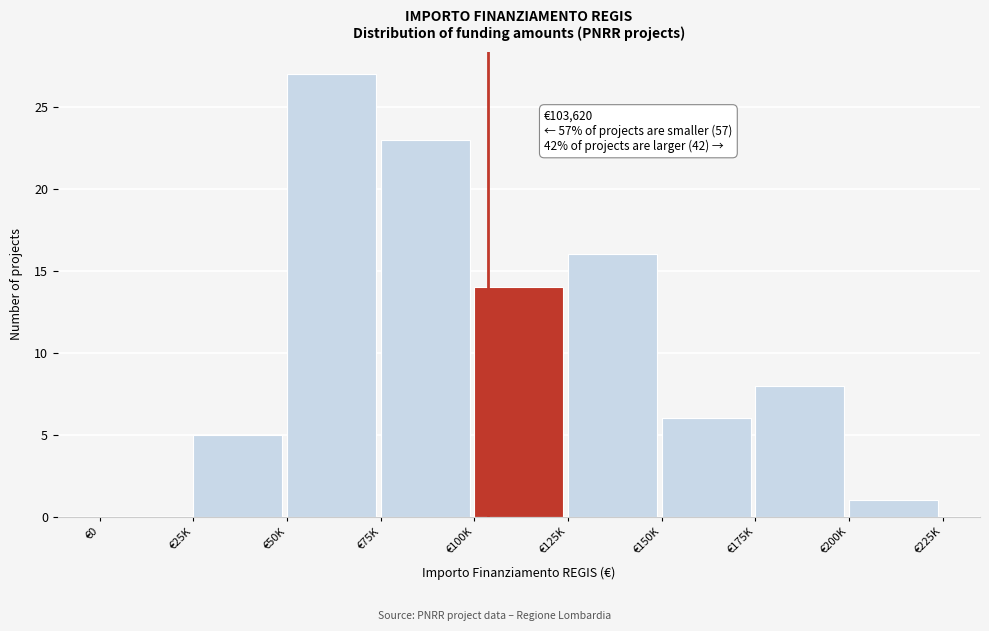

Reading left to right, transcribe all the data shown in this chart.

€0=0	€25K=5	€50K=27	€75K=23	€100K=14	€125K=16	€150K=6	€175K=8	€200K=1